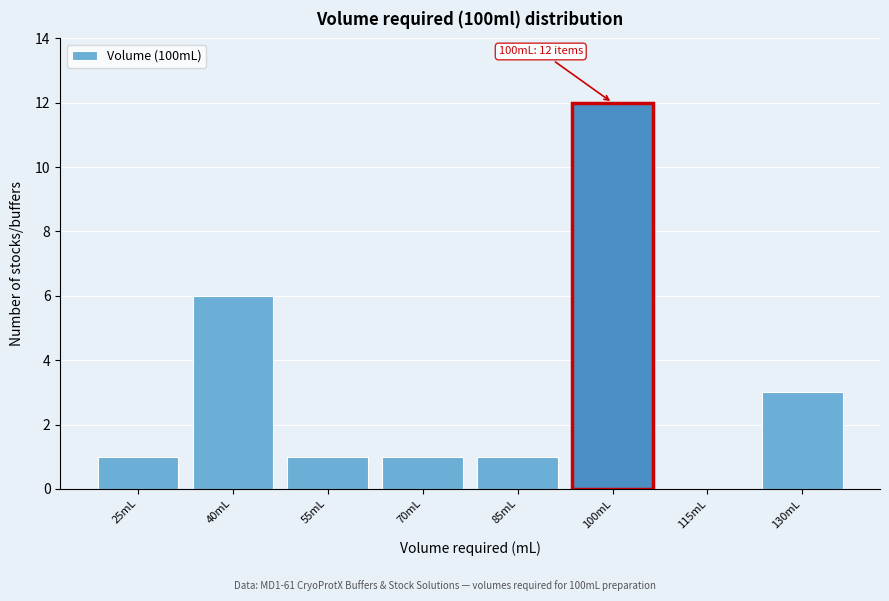

Reading right to left, what are all the values shown in this chart?

130mL=3	115mL=0	100mL=12	85mL=1	70mL=1	55mL=1	40mL=6	25mL=1